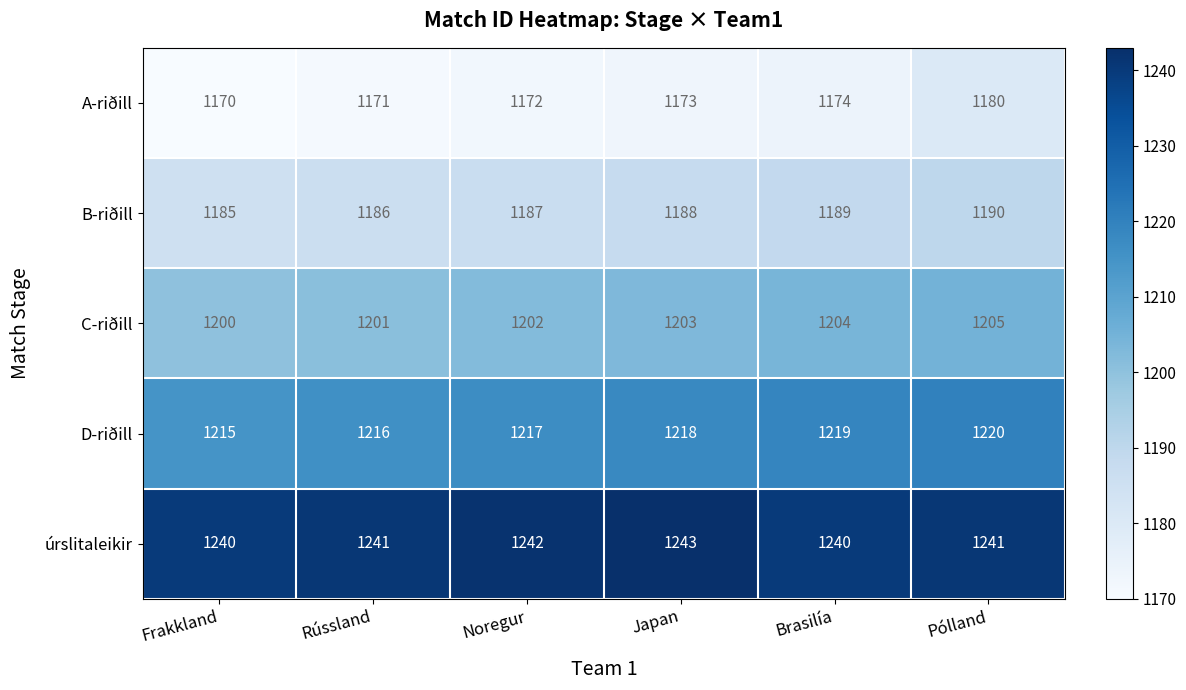

What value does the C-riðill series have at Frakkland?

1200